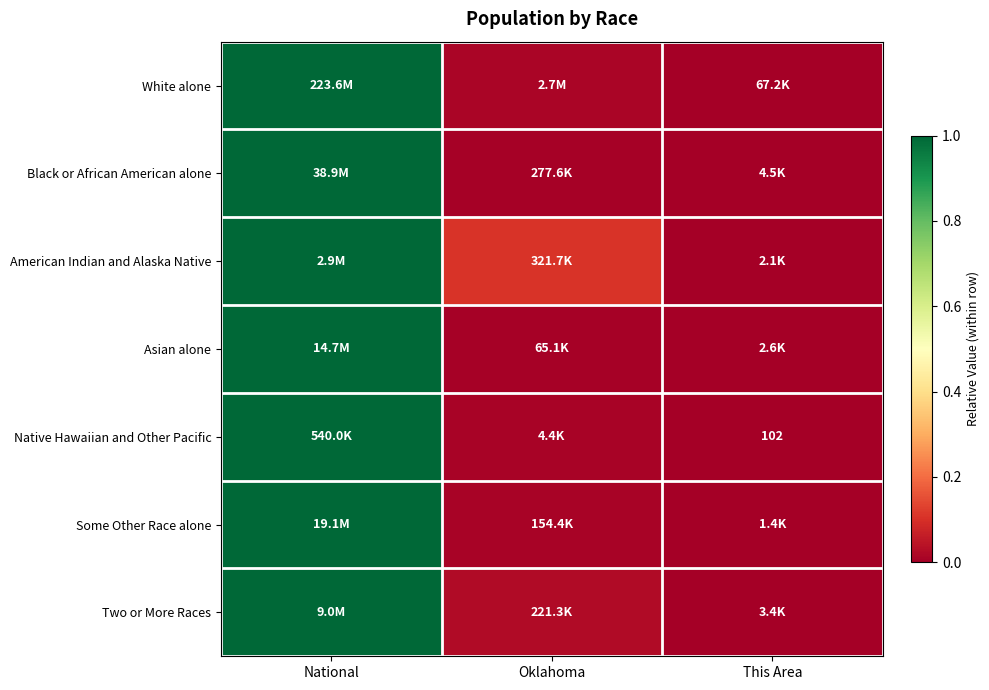

Which label corresponds to the largest value in the chart?

National